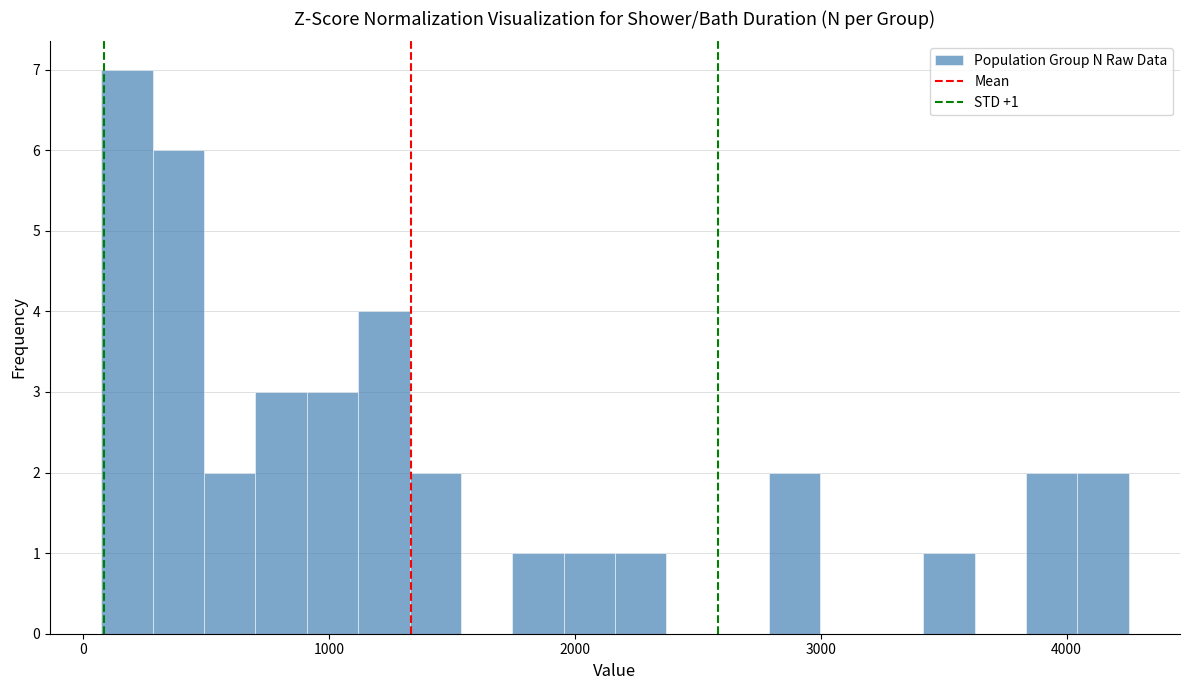

Around what value on the x-axis is the tallest bar? Give the approximate position of its centre, as read against the axis.

200